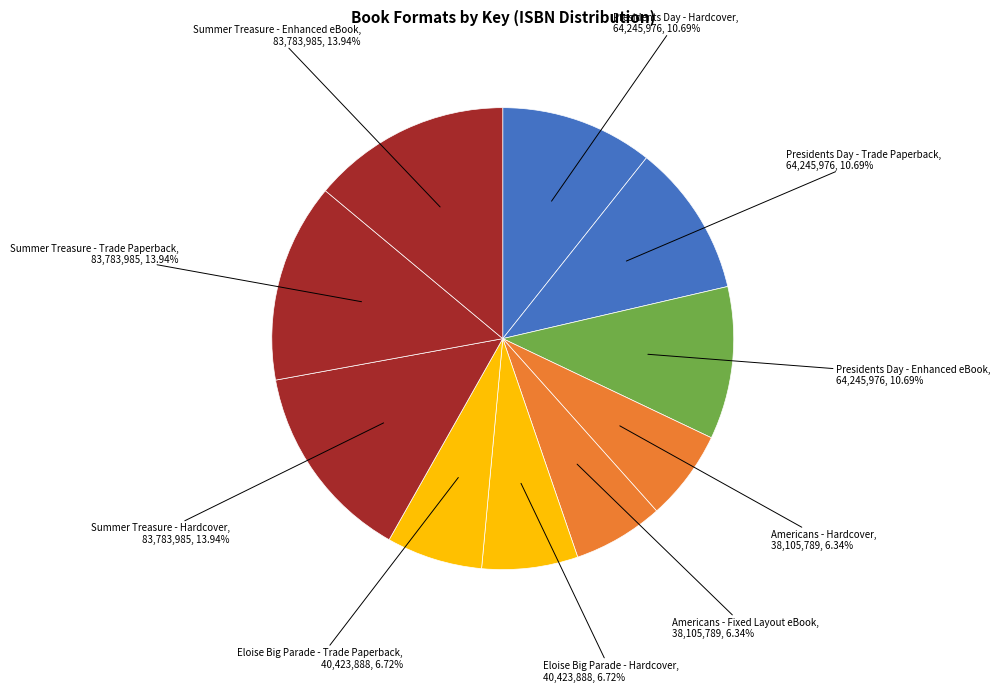

Count the number of slices in the pie.

10